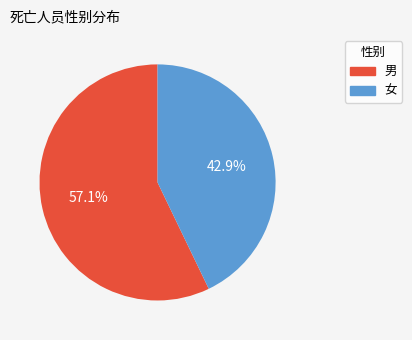

To the nearest percent, what is the difference between the largest and smallest slice percentages?

14%